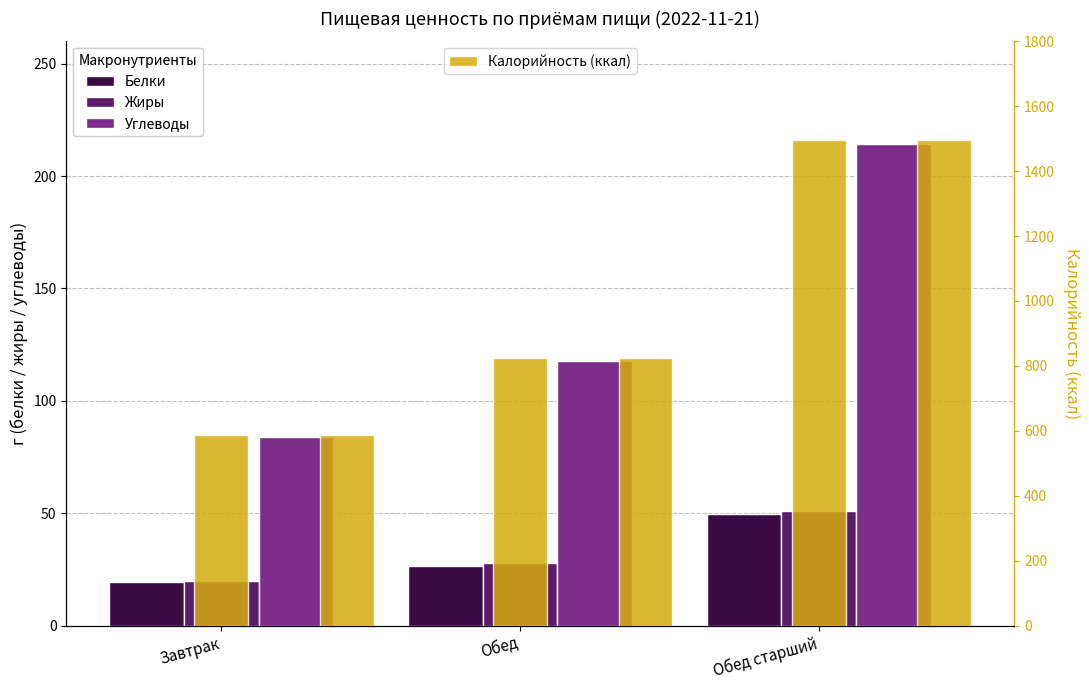

What is the label of the 2nd bar from the right?

Обед